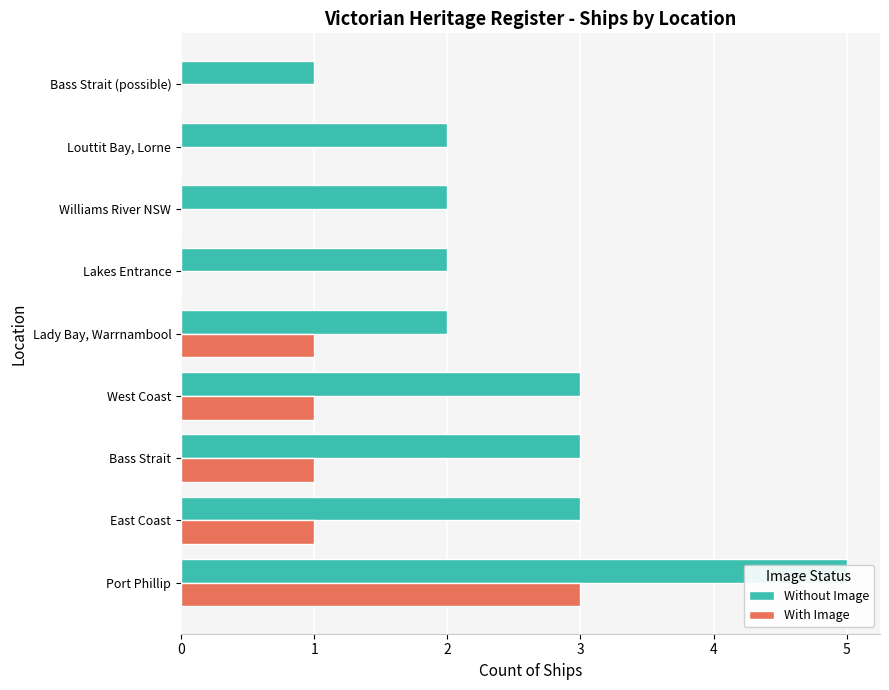

List the series in order of their overall mean, lowest first.

With Image, Without Image